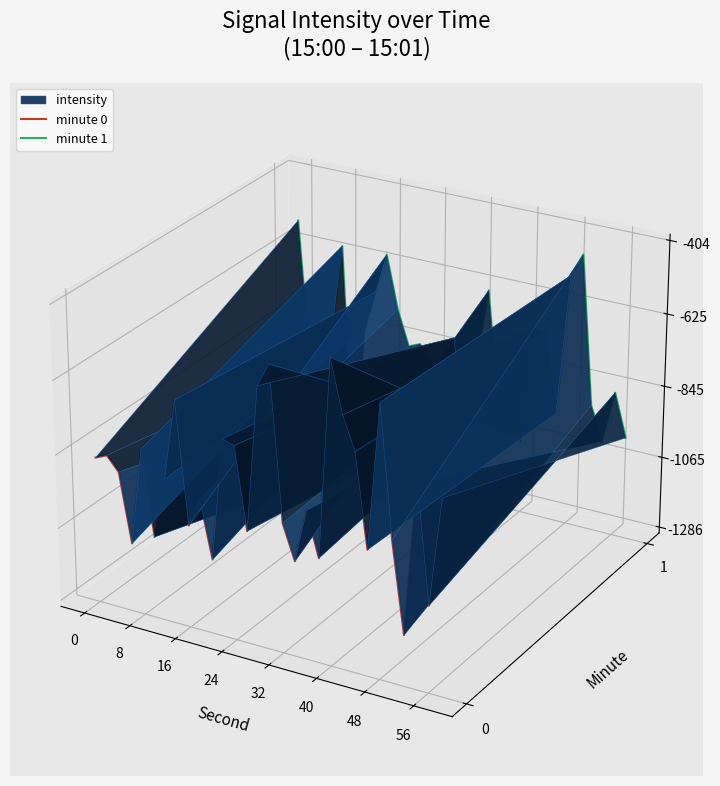

After their last crossing, which series has the higher values: minute 0 or minute 1?

minute 1